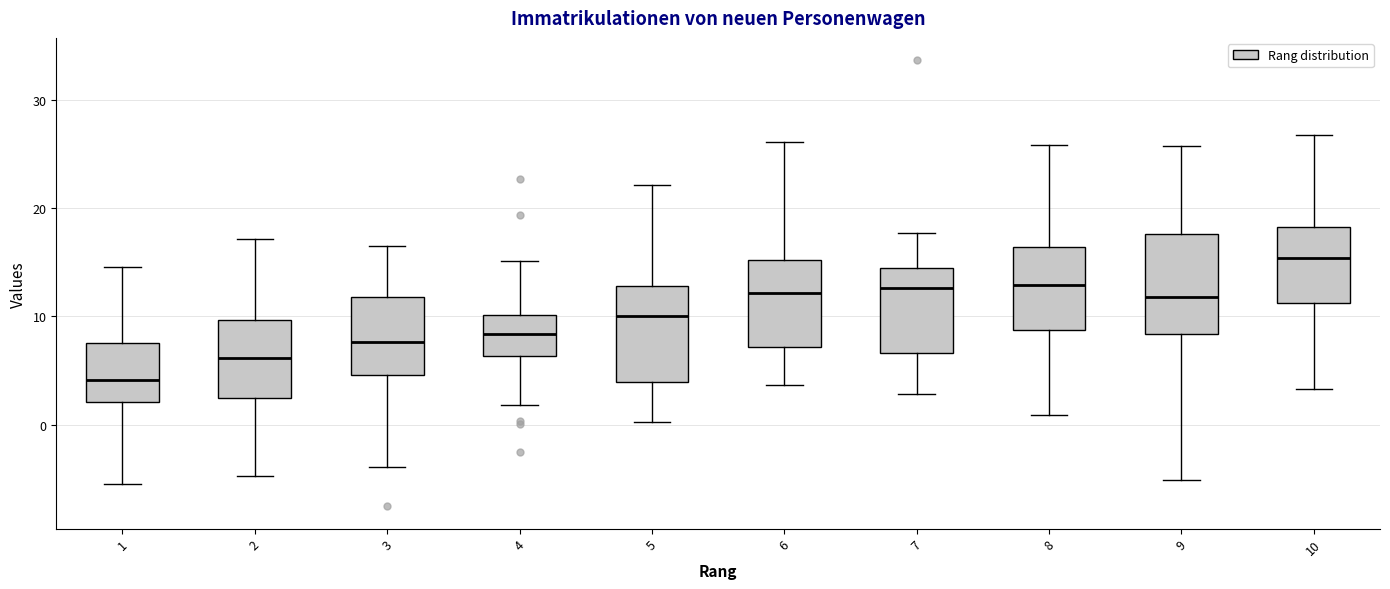

Reading left to right, transcribe this box plot: for each box, give where its median line is, the range the box spans, and where its two whiskers end, as read against the y-axis. The values are not printed on the chart, so give them approximately, as read against the axis.

1: median 4, box 2 to 8, whiskers -5 to 15
2: median 6, box 2 to 10, whiskers -5 to 17
3: median 8, box 5 to 12, whiskers -4 to 16
4: median 8, box 6 to 10, whiskers 2 to 15
5: median 10, box 4 to 13, whiskers 0 to 22
6: median 12, box 7 to 15, whiskers 4 to 26
7: median 13, box 7 to 14, whiskers 3 to 18
8: median 13, box 9 to 16, whiskers 1 to 26
9: median 12, box 8 to 18, whiskers -5 to 26
10: median 15, box 11 to 18, whiskers 3 to 27